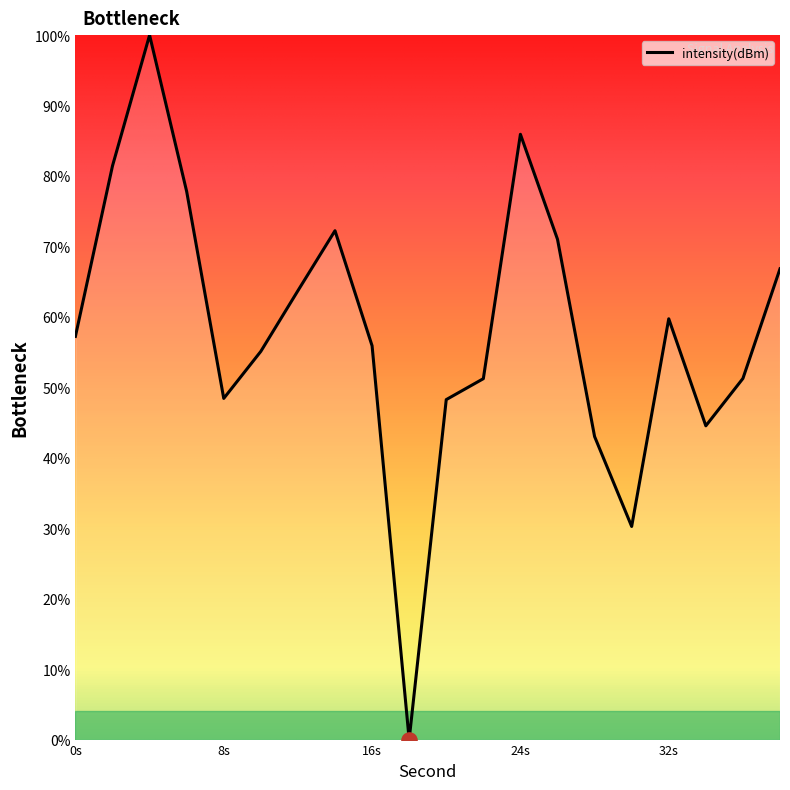

What is the greatest value displayed?

100.0